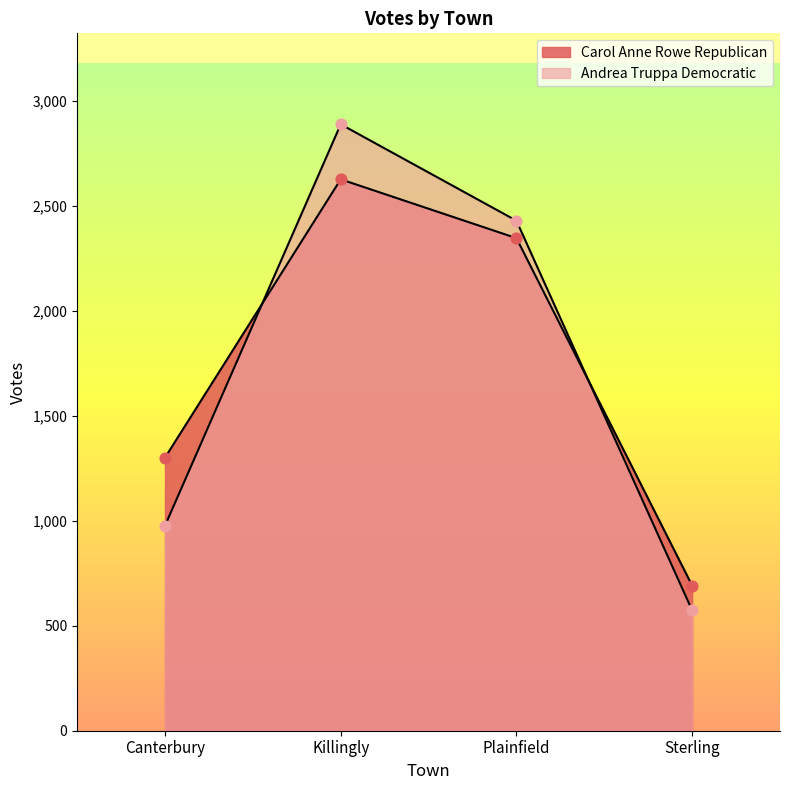

Which series has the largest total across all categories?

Carol Anne Rowe Republican